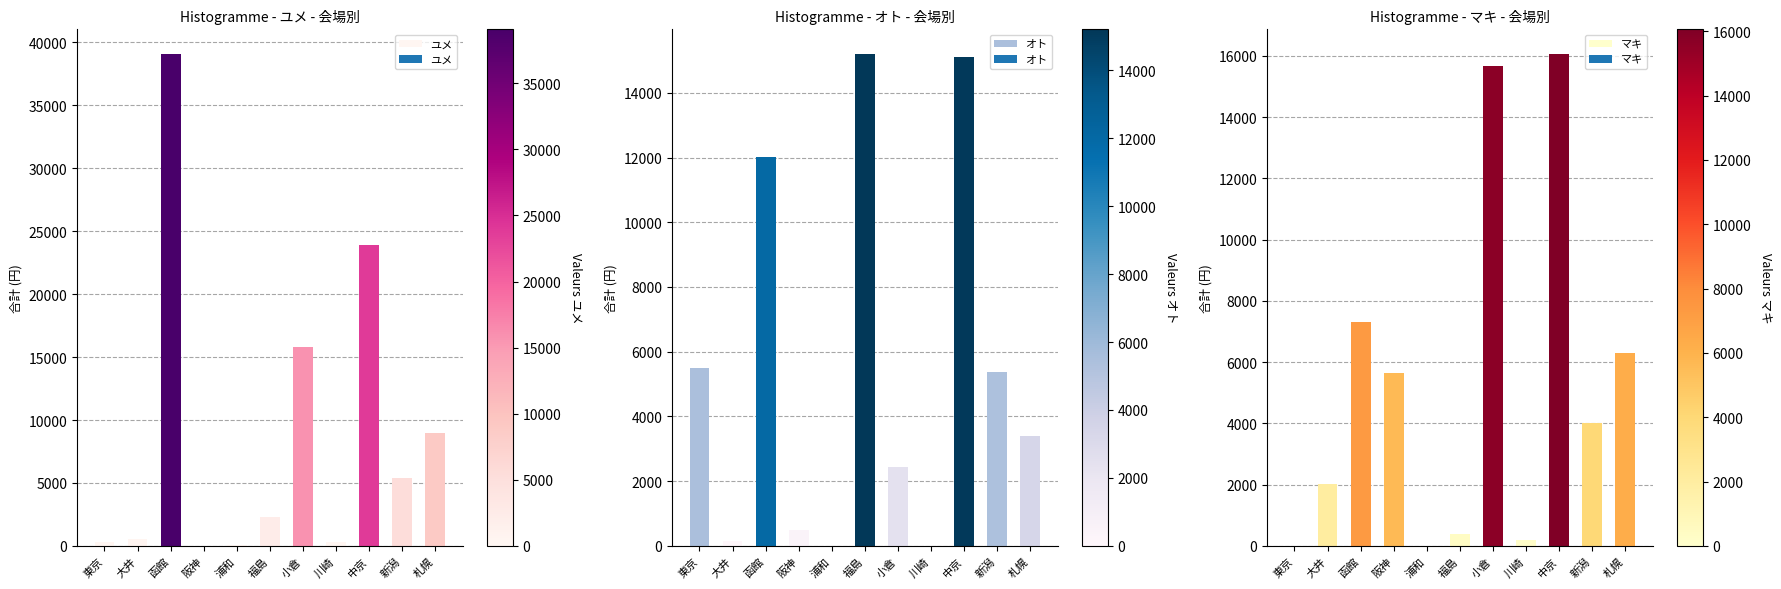

At which category is the sum across all series the highest?

函館